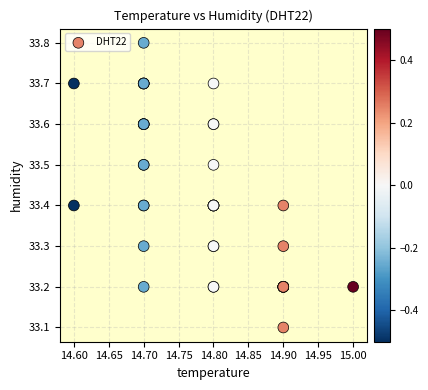

What Y value in the scatter plot is closest to 33?

33.1